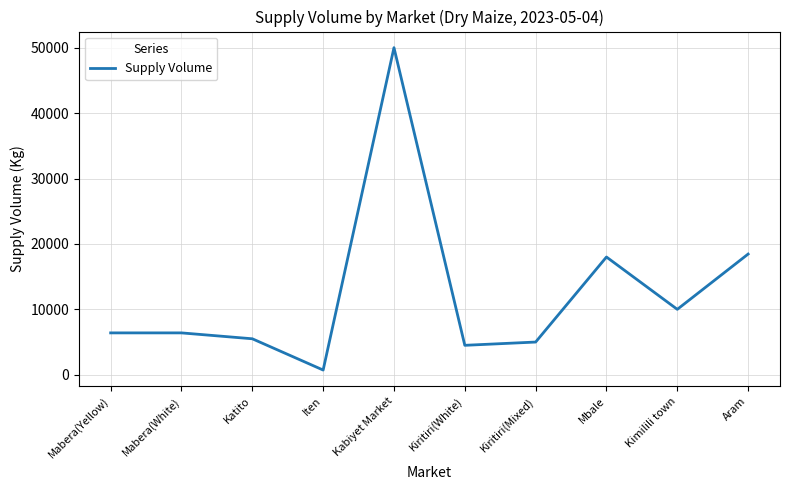

How many lines are shown in the chart?

1